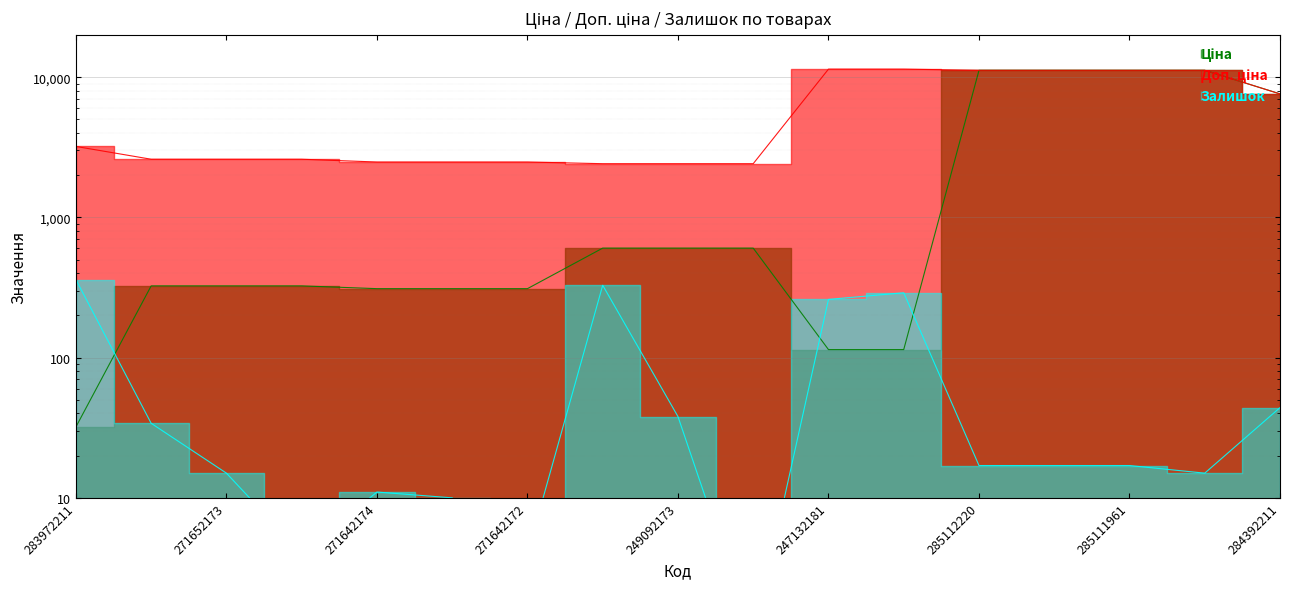

The Ціна series shows 310.3 at 271642174. True or false?

True